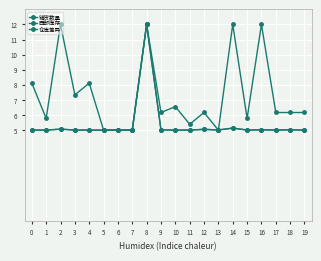

In 铺货数量, how many points are lower than both neighbors (excluding endpoints)?

6